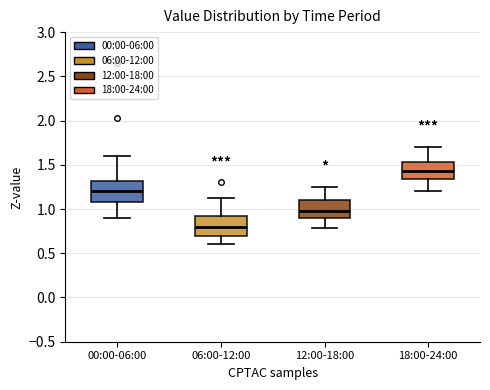

Which box has the lowest median line?

06:00-12:00